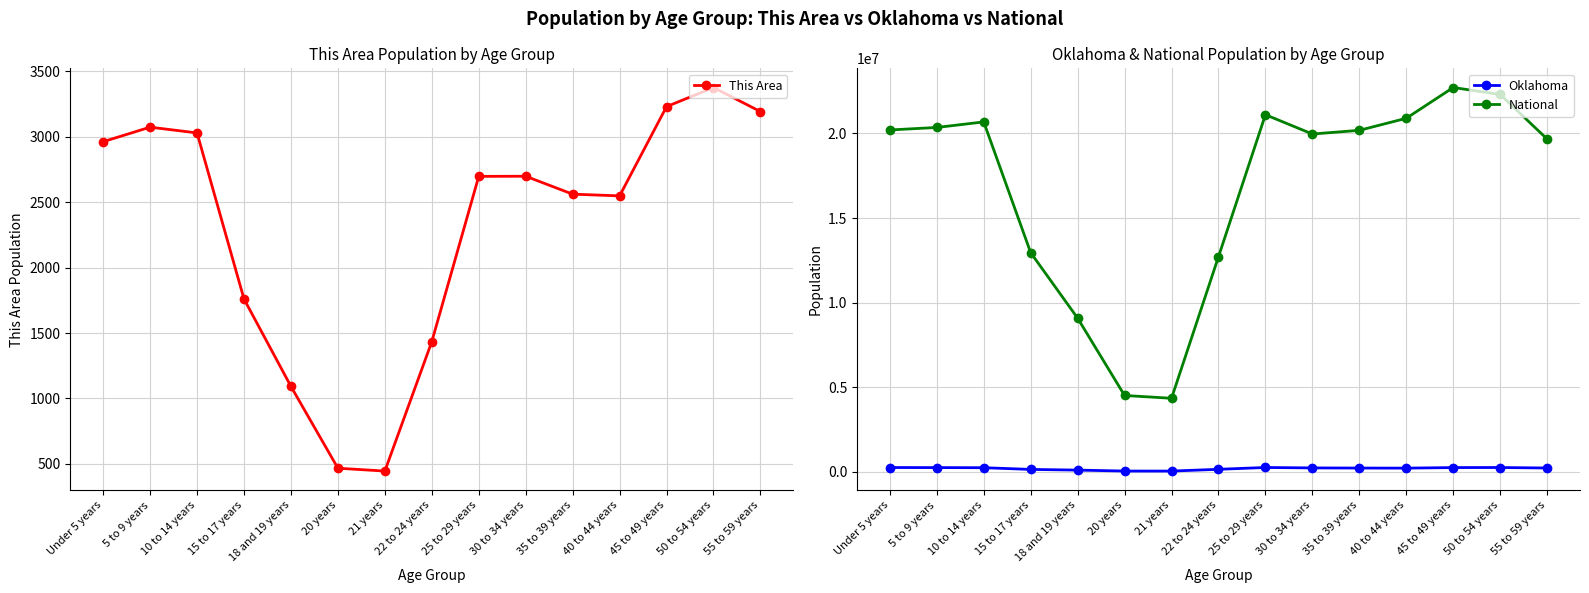

True or false: This Area and National intersect in this chart.

False